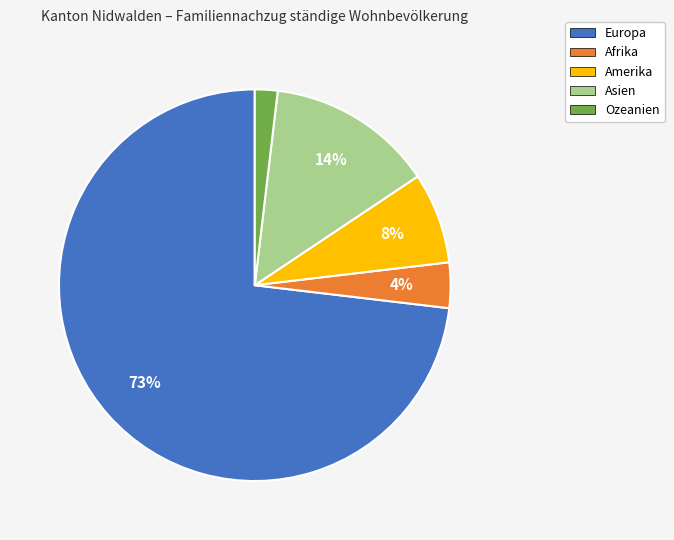

What is the ratio of the value at Afrika to the value at Asien?

0.3